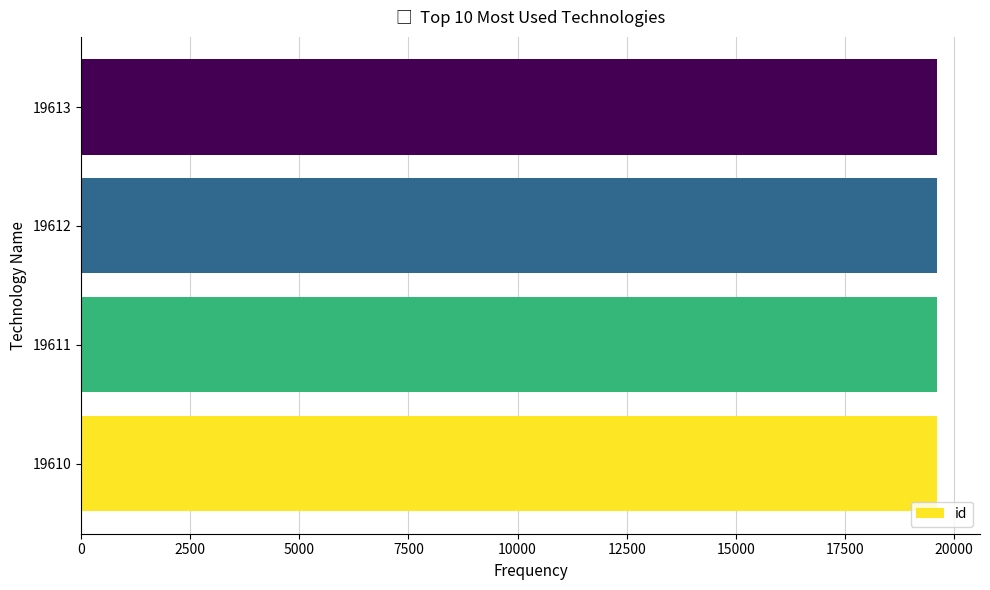

Approximately how many times larger is the value at 19612 compared to 19613?

1.0